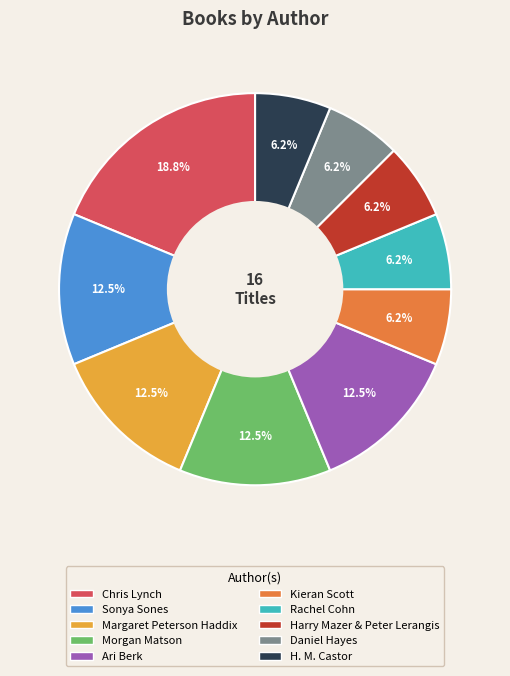

The Margaret Peterson Haddix slice represents 23% of the pie. True or false?

False